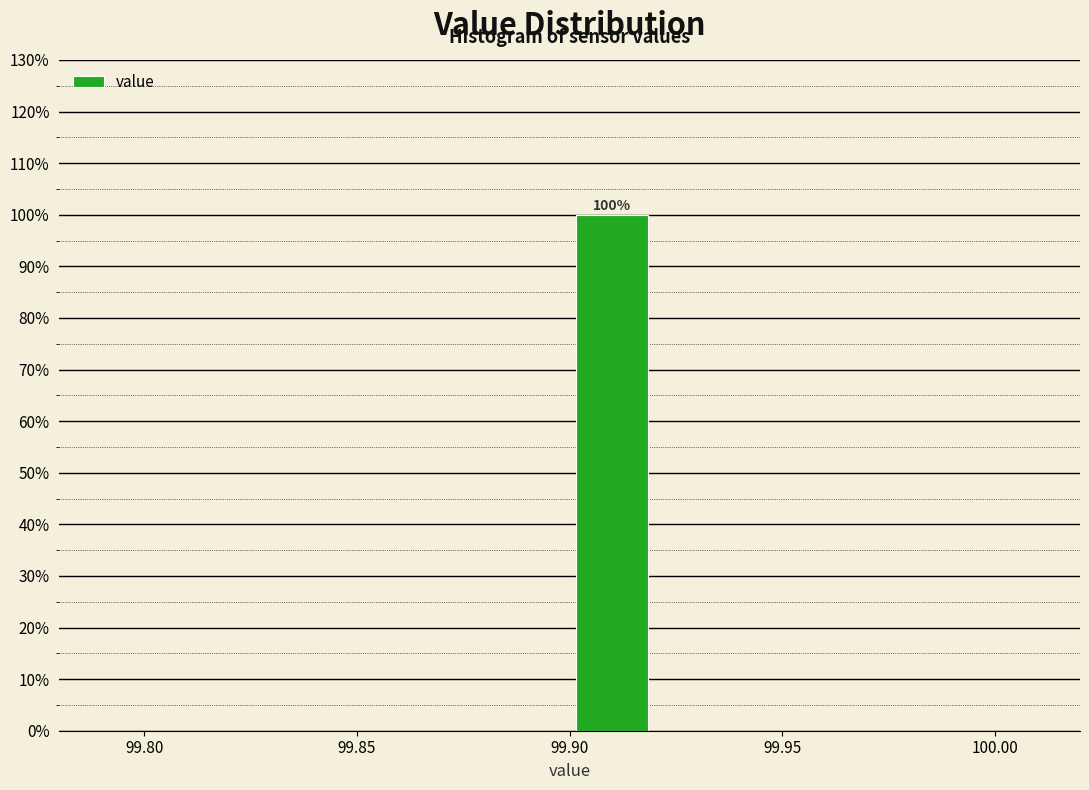

Which range on the x-axis has the tallest bar?

99.90 to 99.92